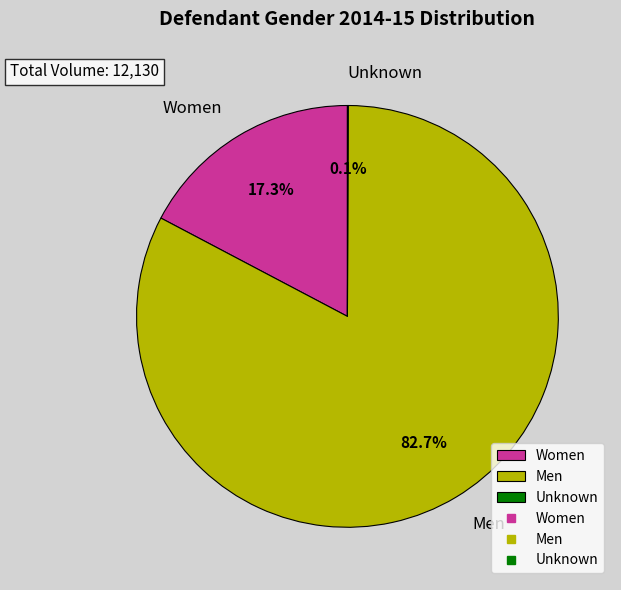

How much of the chart is everything except Women?

82.7%